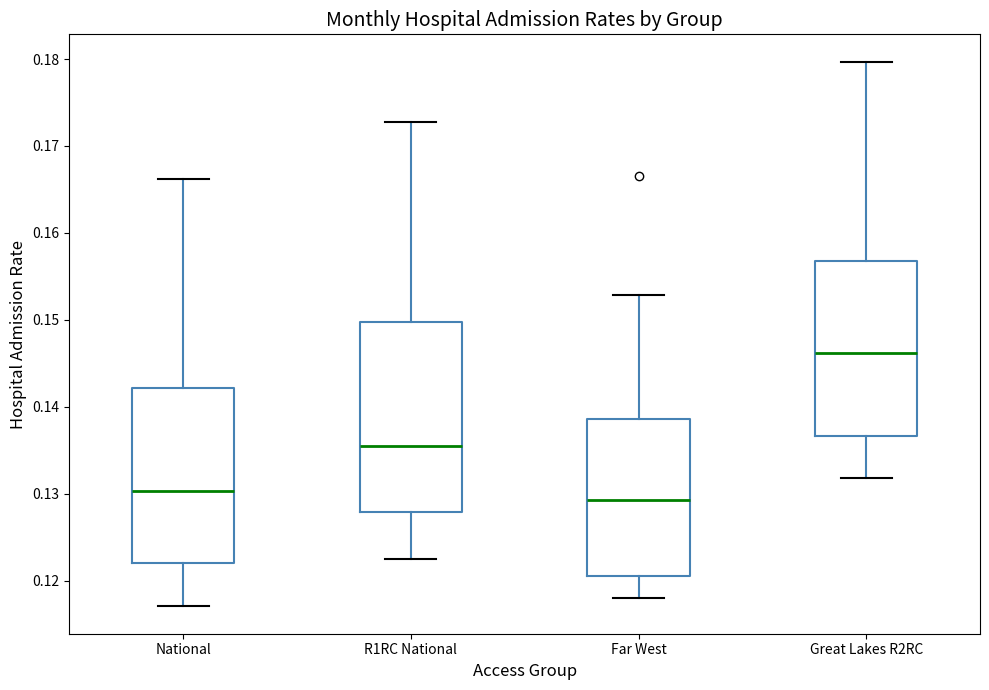

Reading left to right, transcribe this box plot: for each box, give where its median line is, the range the box spans, and where its two whiskers end, as read against the y-axis. The values are not printed on the chart, so give them approximately, as read against the axis.

National: median 0.130, box 0.122 to 0.142, whiskers 0.117 to 0.166
R1RC National: median 0.136, box 0.128 to 0.150, whiskers 0.122 to 0.173
Far West: median 0.129, box 0.121 to 0.139, whiskers 0.118 to 0.153
Great Lakes R2RC: median 0.146, box 0.137 to 0.157, whiskers 0.132 to 0.180